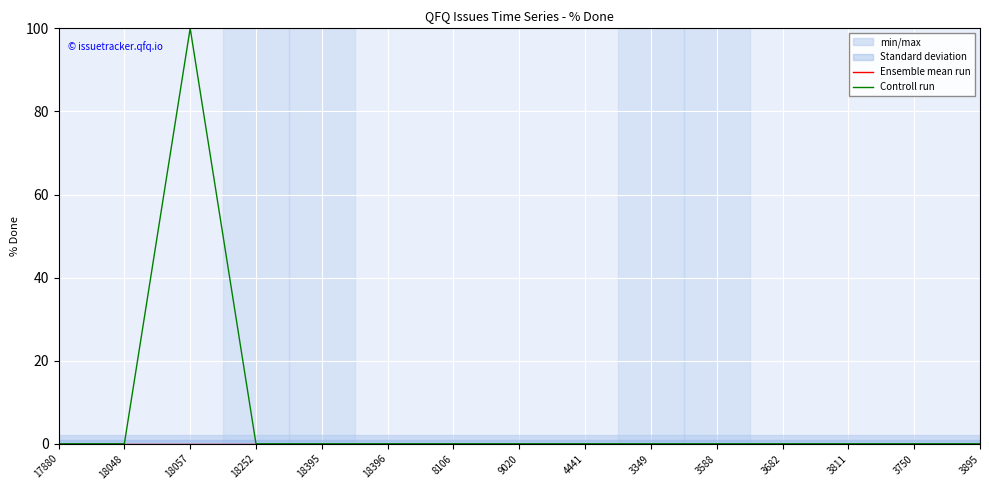

How many data points does each series have?

15